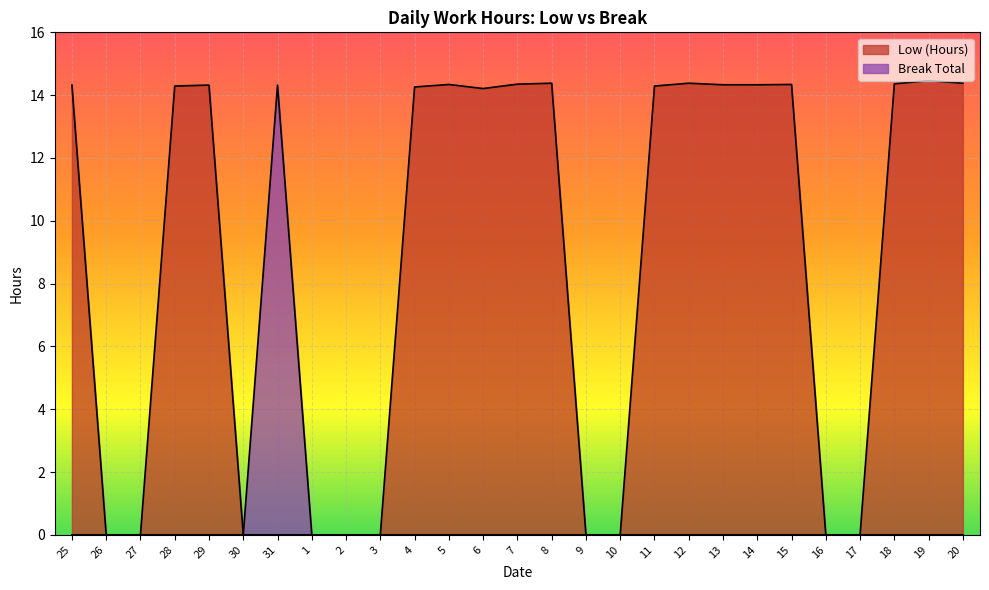

Which series has the largest total across all categories?

Low (Hours)